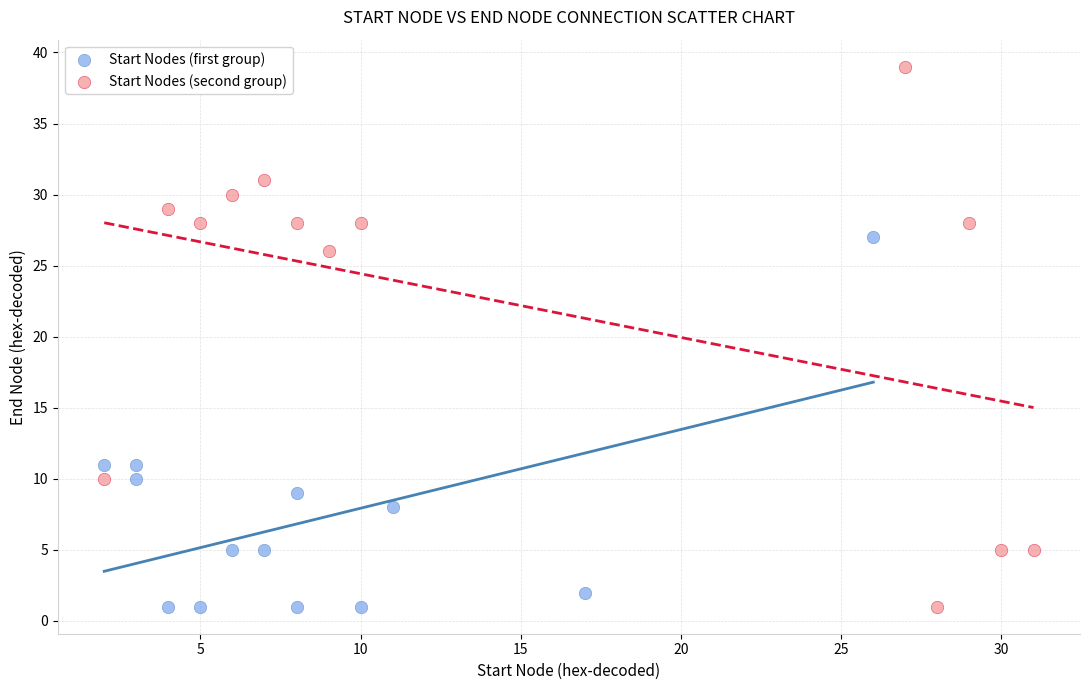

Which series has the widest spread of Y values?

Start Nodes (second group)